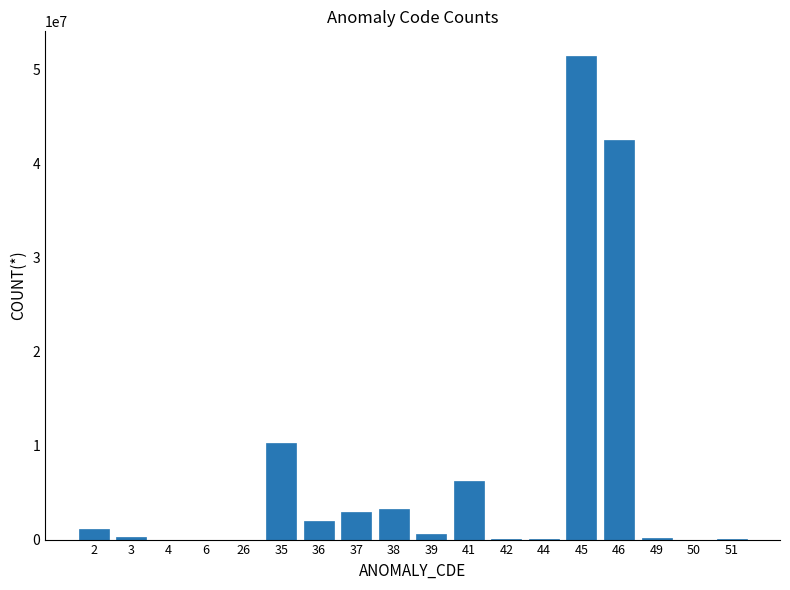

What is the approximate value at 35?

10231732